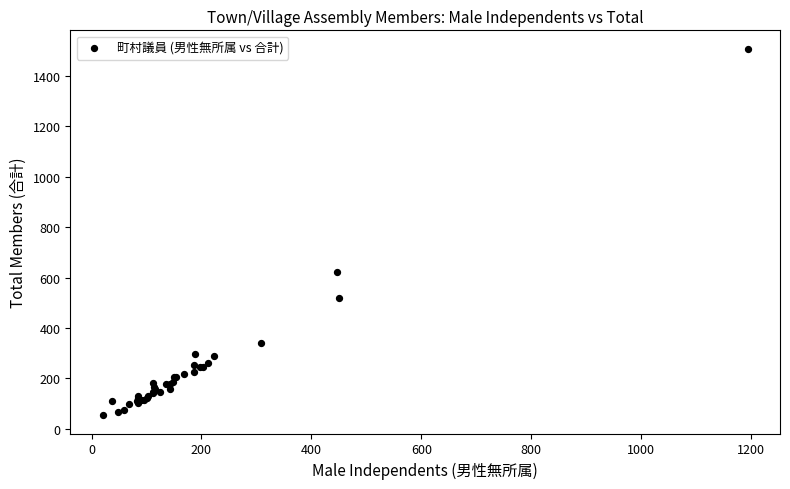

What Y value in the scatter plot is closest to 781?

621